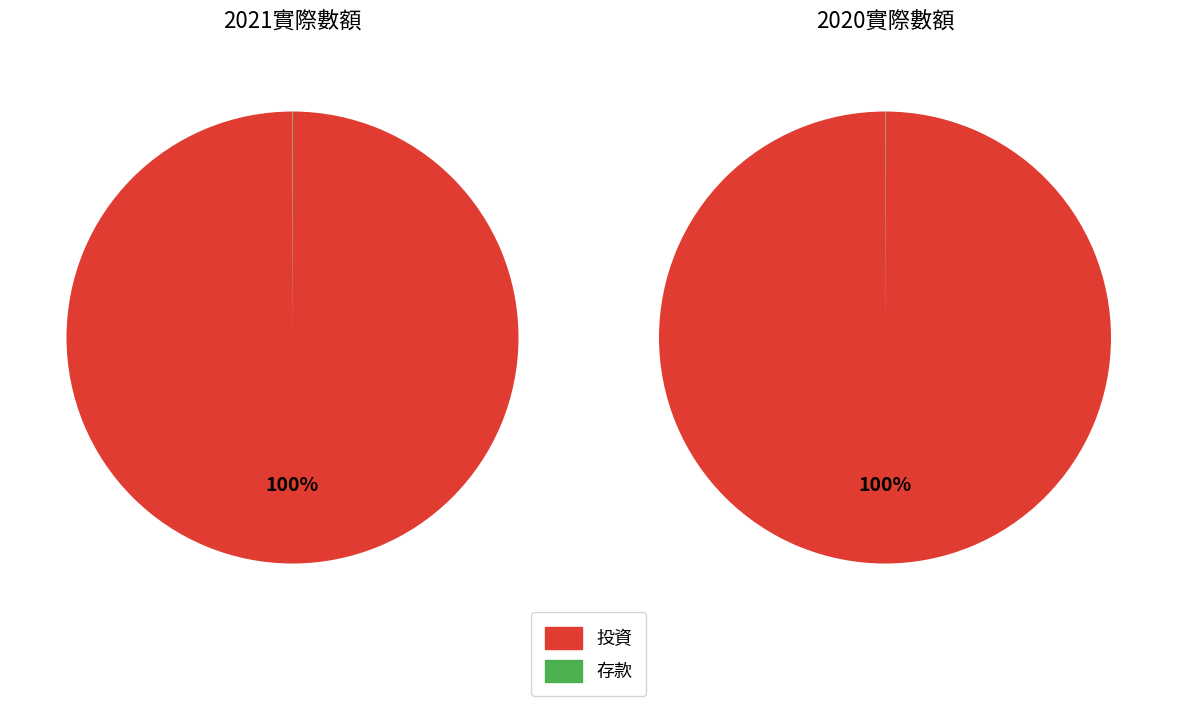

To the nearest percent, what is the average slice percentage?

50%